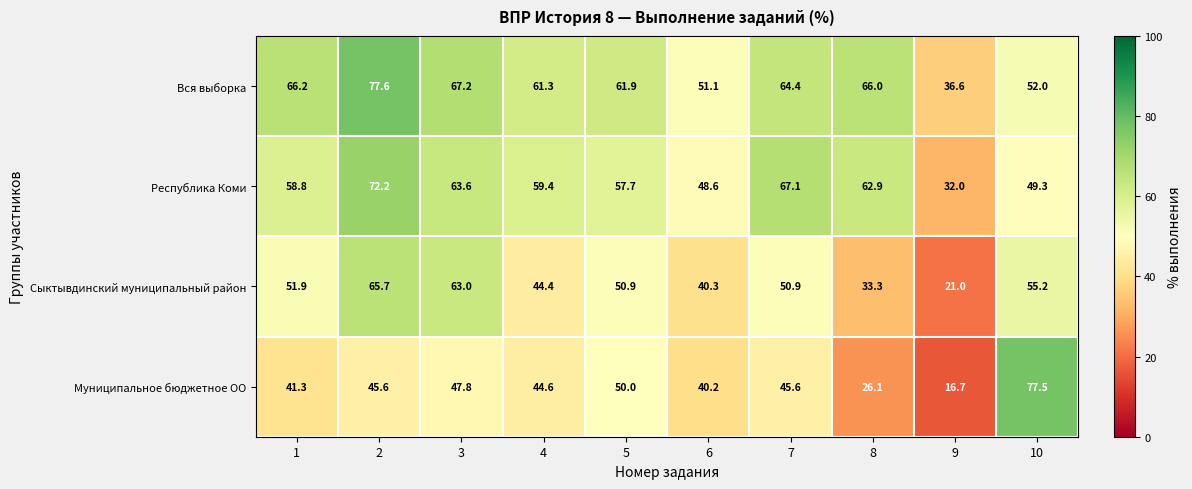

The value of Сыктывдинский муниципальный район at 2 is 65.7. True or false?

True